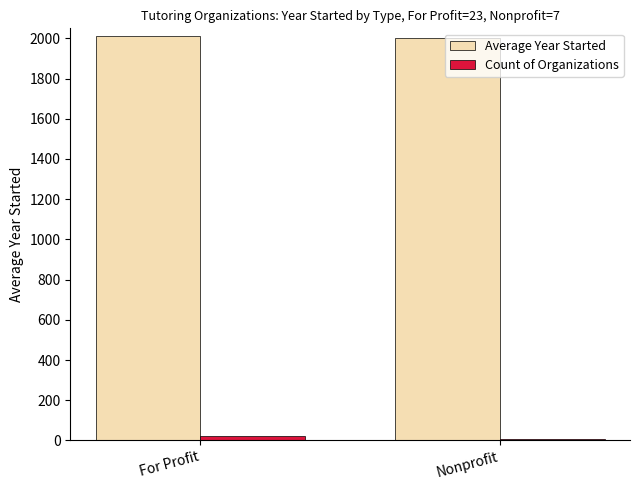

The value of Count of Organizations at For Profit is 23.0. True or false?

True